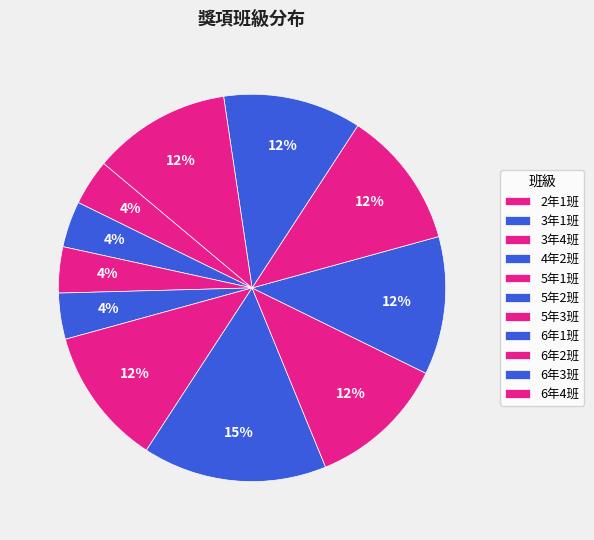

How many slices are in this pie chart?

11